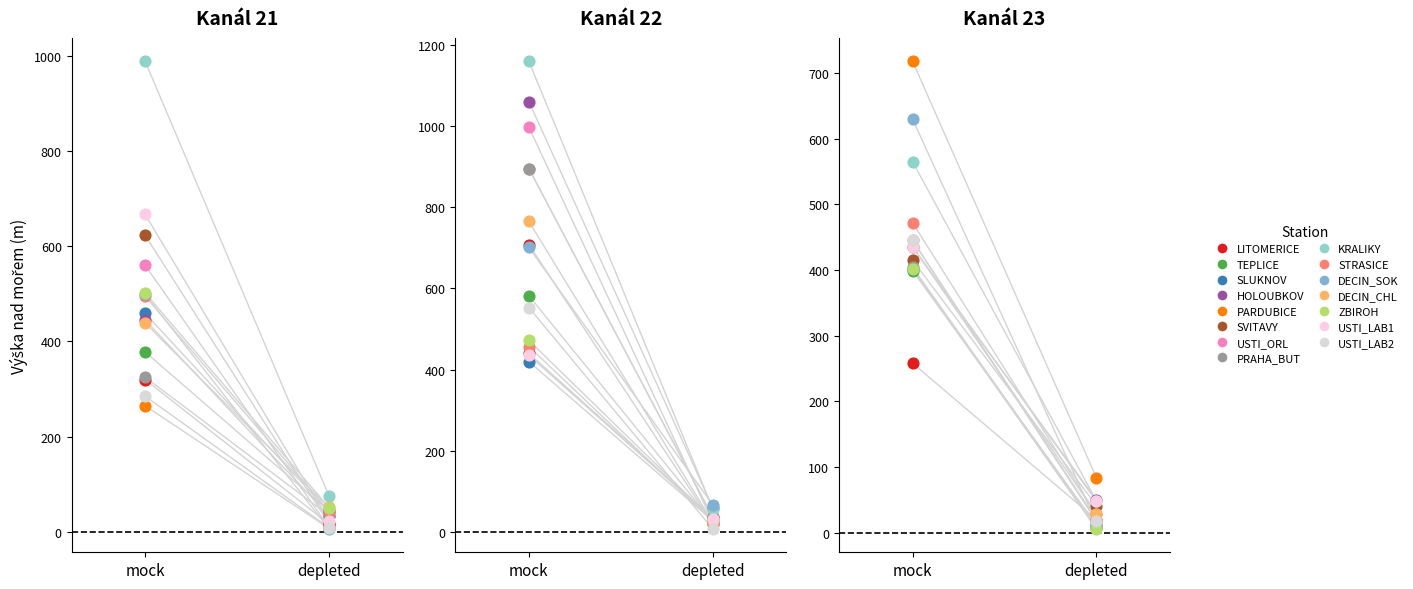

Which series reaches the minimum Y coordinate?

23